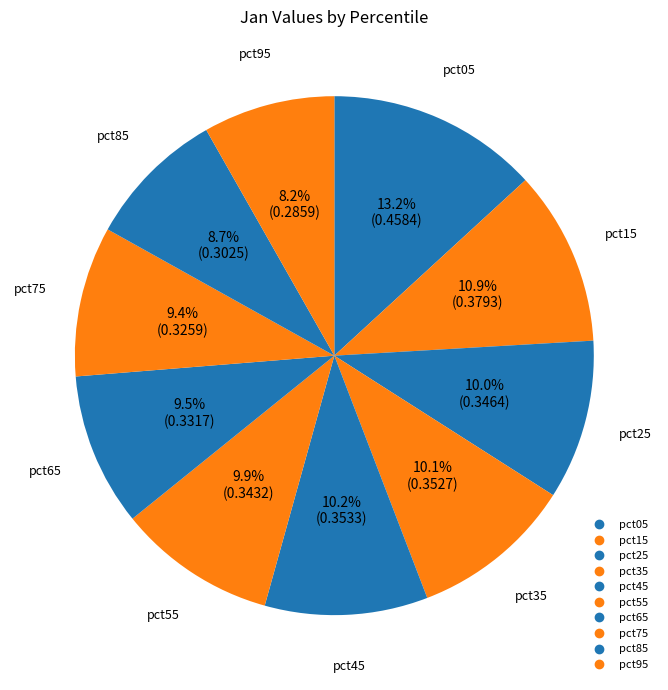

Count the number of slices in the pie.

10